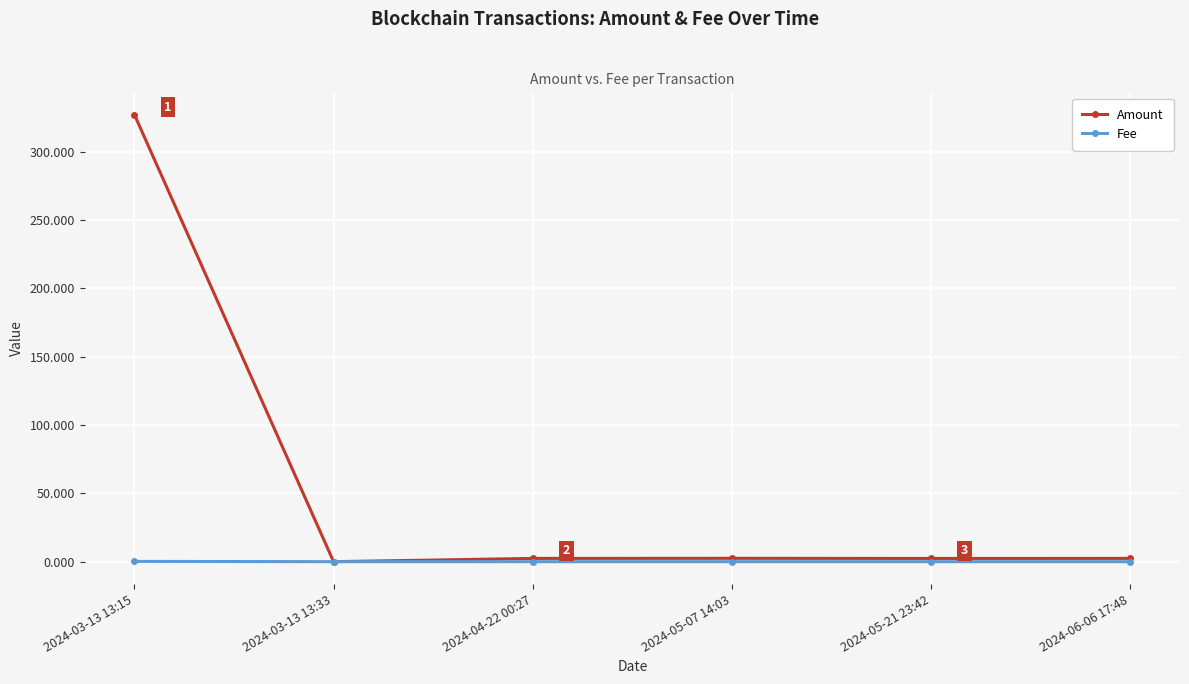

Which series has the widest spread of values?

Amount